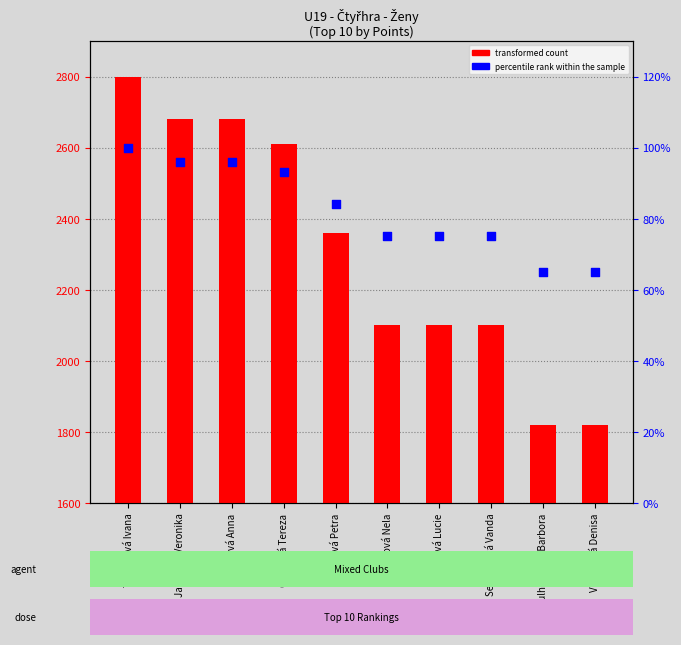

What is the total value across all series at Benišová Petra?

2444